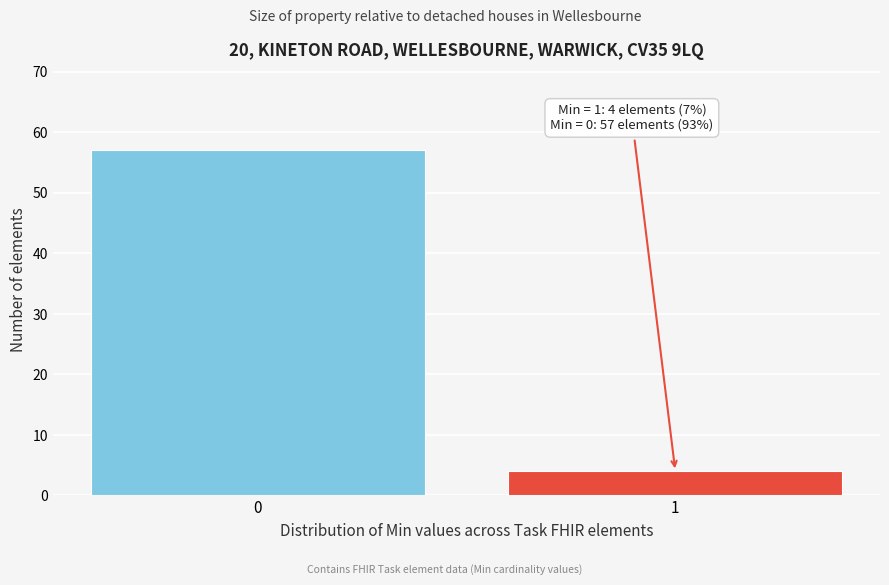

Reading right to left, transcribe all the data shown in this chart.

1=4	0=57